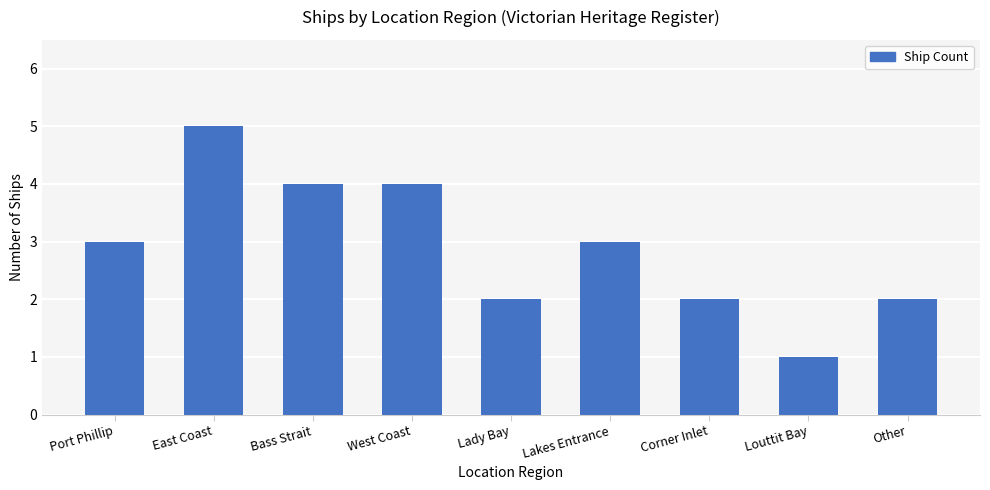

At which category does the chart reach its peak across all series?

East Coast